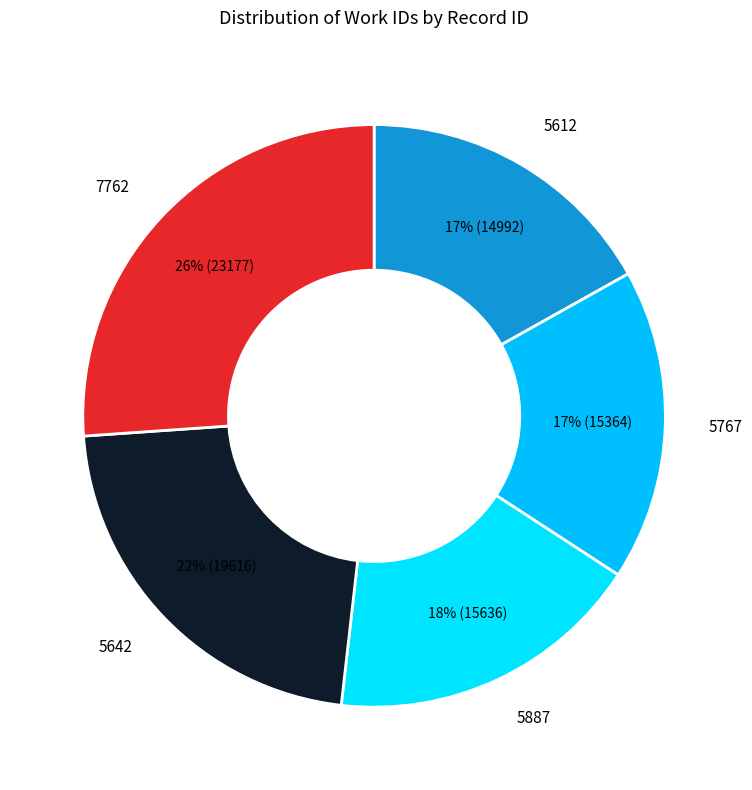

To the nearest percent, what is the combined percentage of 5612 and 7762?

43%